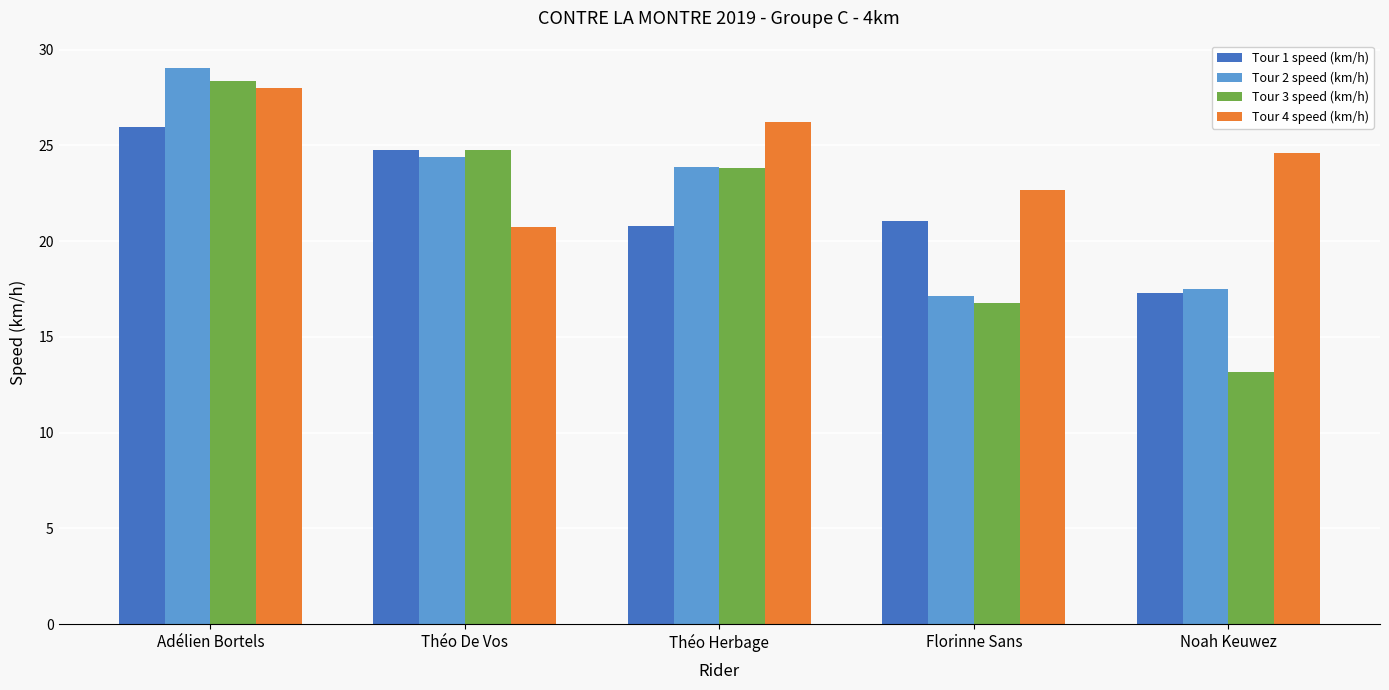

At Adélien Bortels, list the series in order from largest to smallest.

Tour 2 speed (km/h), Tour 3 speed (km/h), Tour 4 speed (km/h), Tour 1 speed (km/h)